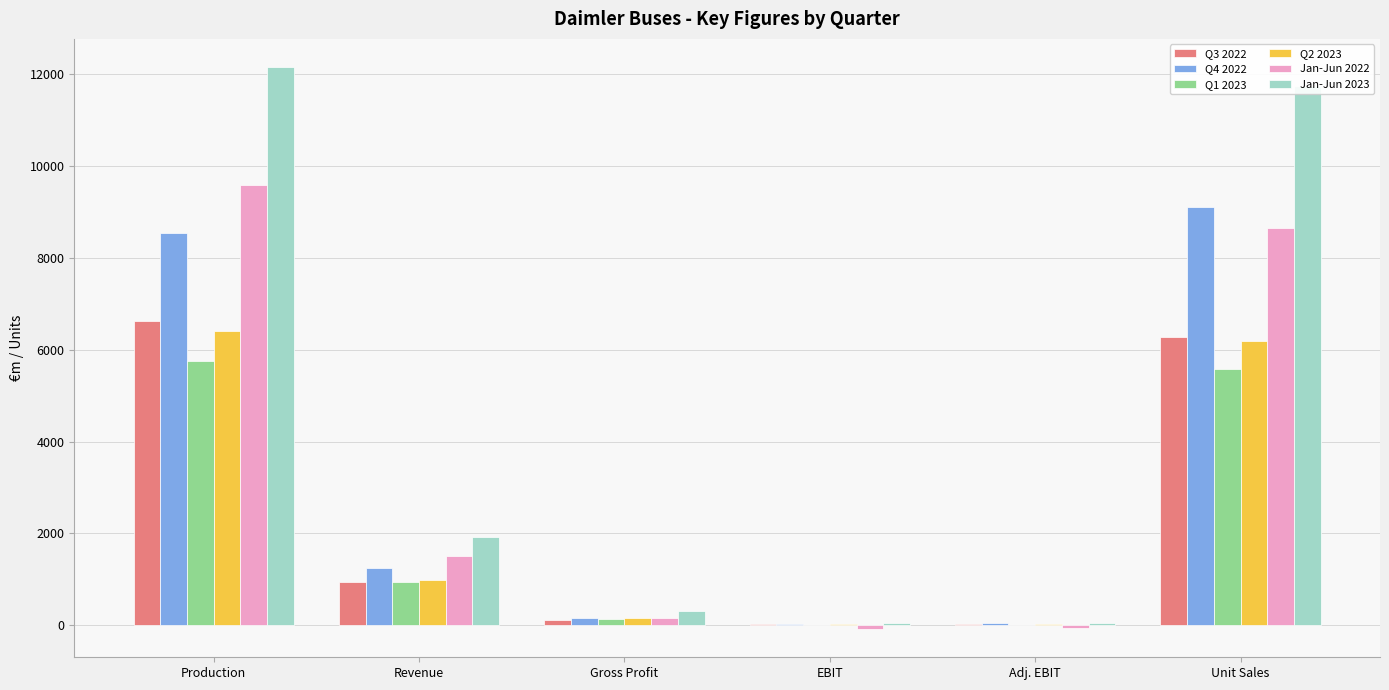

The Jan-Jun 2023 series shows 11751 at Unit Sales. True or false?

True